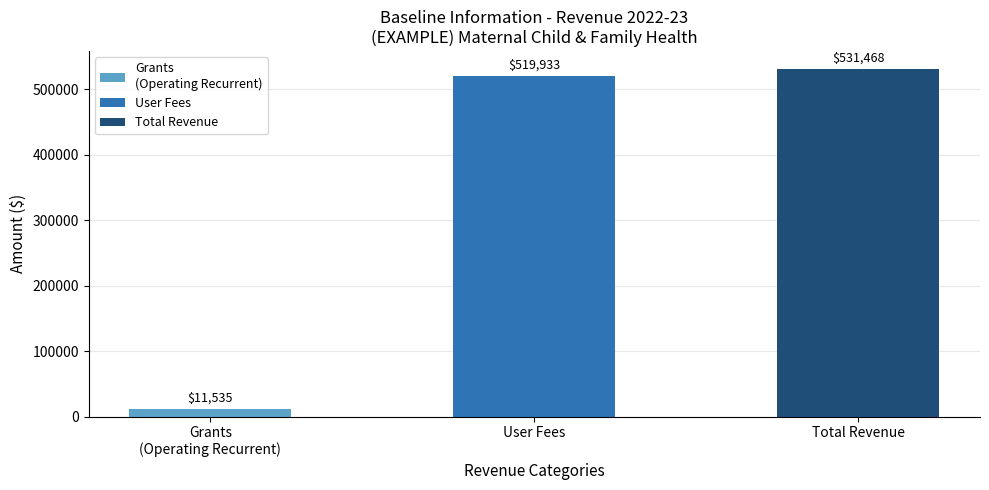

Does the chart contain stacked bars?

No